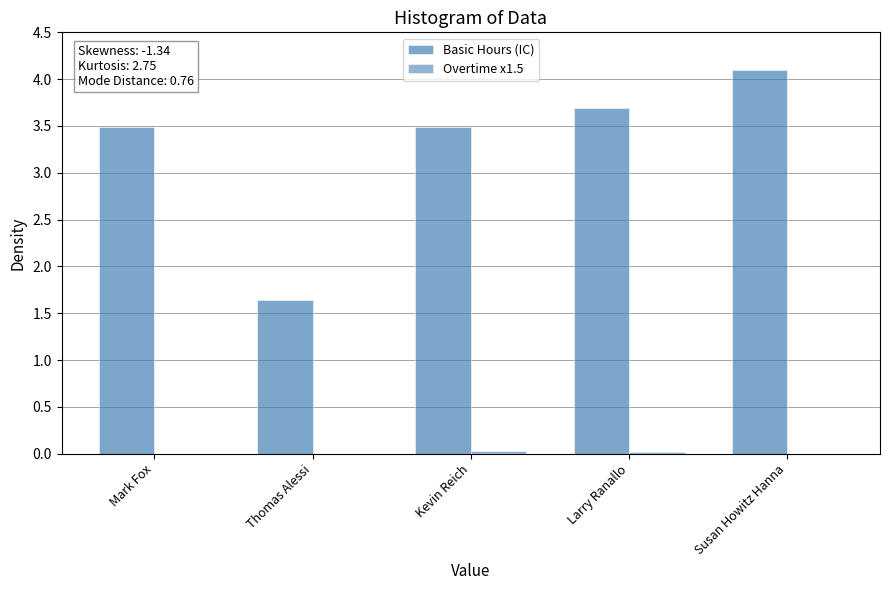

At which label does Basic Hours (IC) reach its minimum?

Thomas Alessi